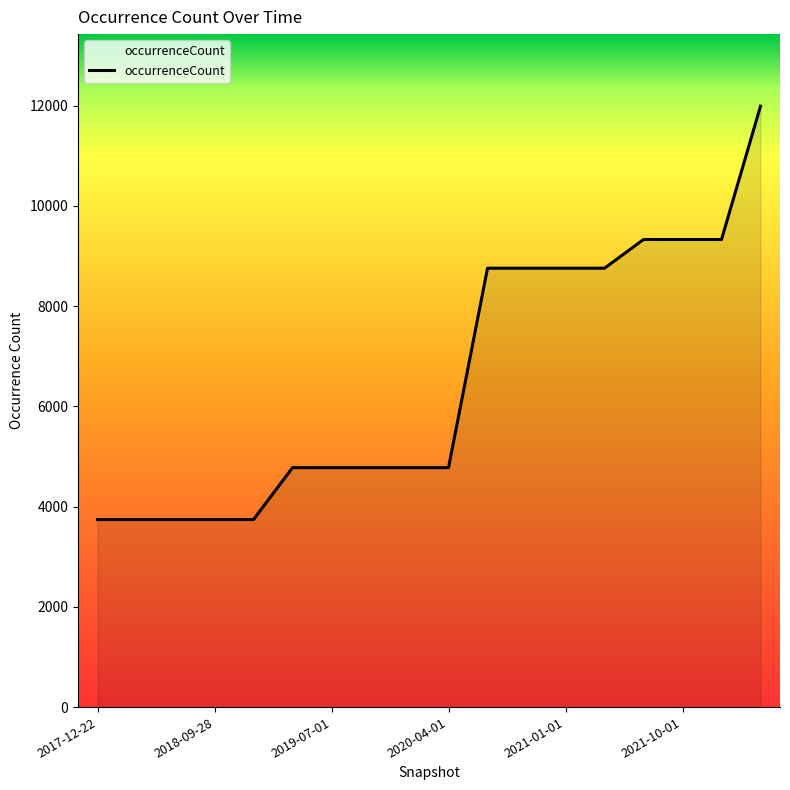

At which category does the chart reach its minimum across all series?

2017-12-22